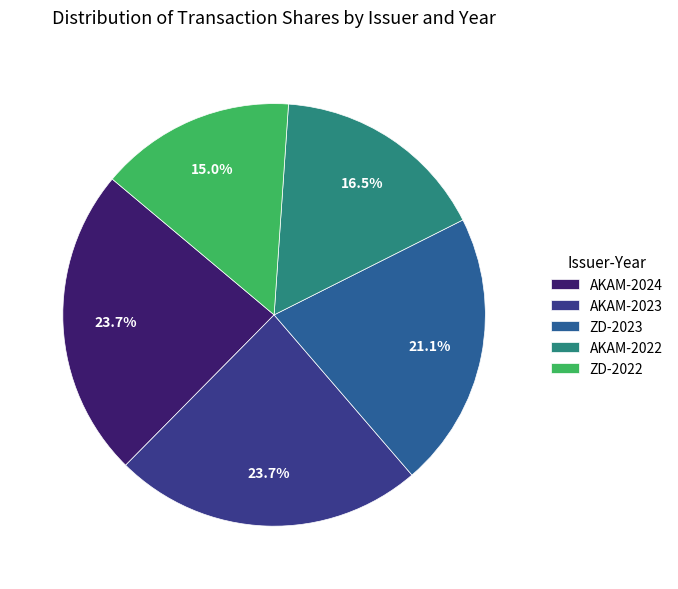

Which has a higher value, ZD-2022 or AKAM-2024?

AKAM-2024